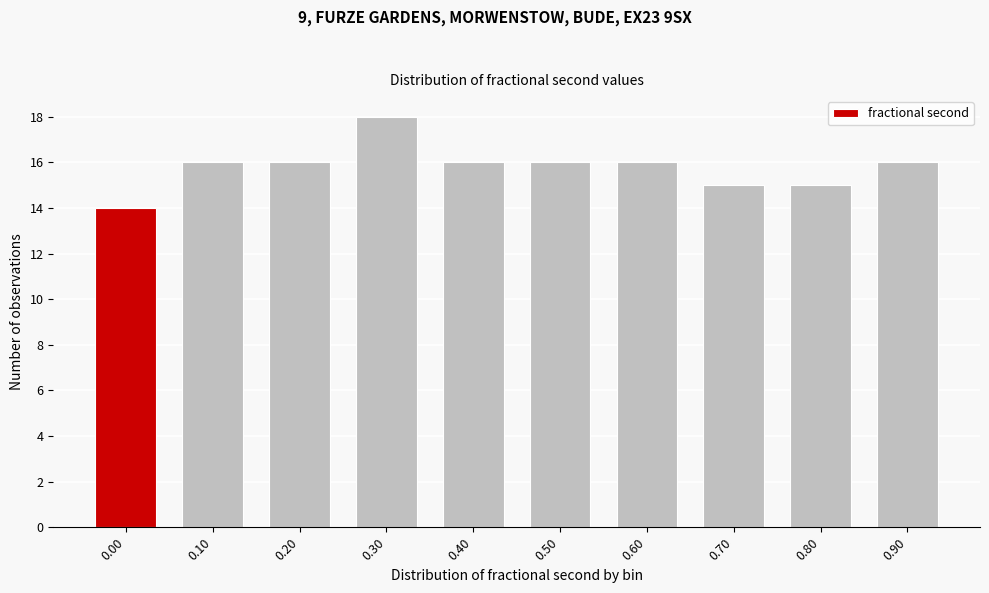

Reading right to left, what are all the values shown in this chart?

16	15	15	16	16	16	18	16	16	14